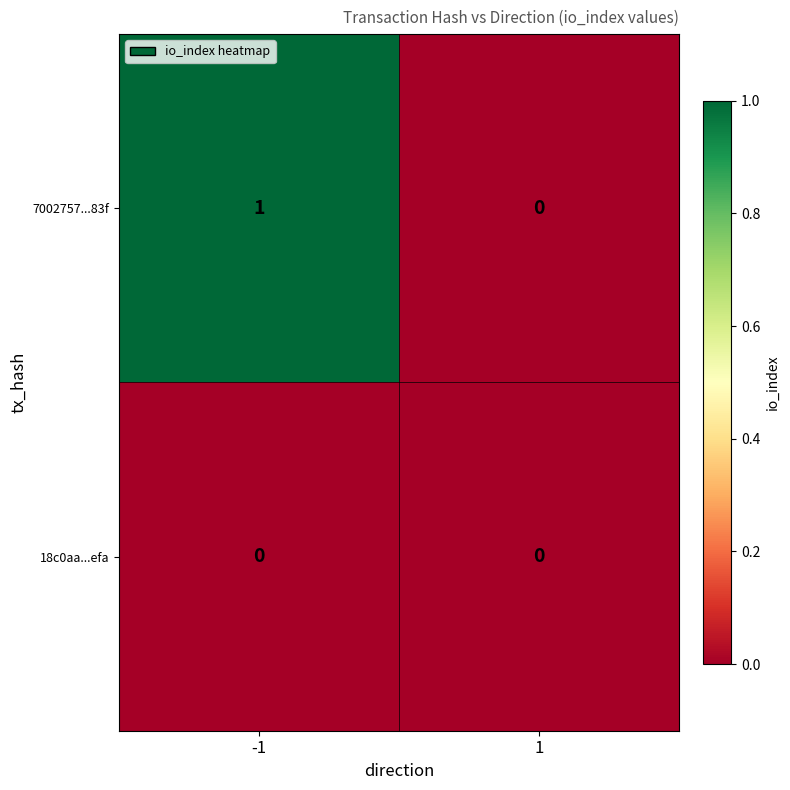

The 18c0aa...efa series shows 0 at -1. True or false?

True